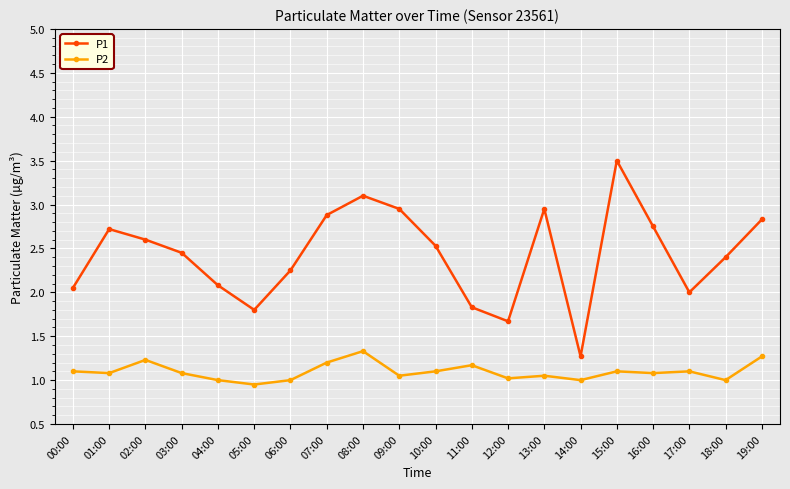

The value of P1 at 00:00 is 2.0. True or false?

True